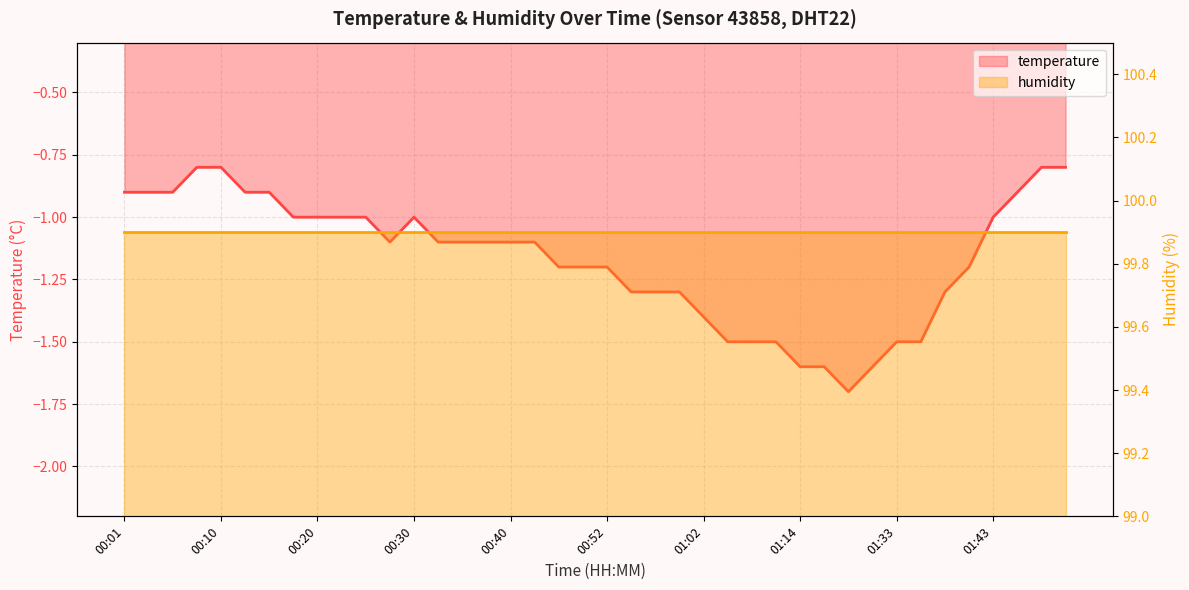

What is the value of the 12th point from the left?

-1.1